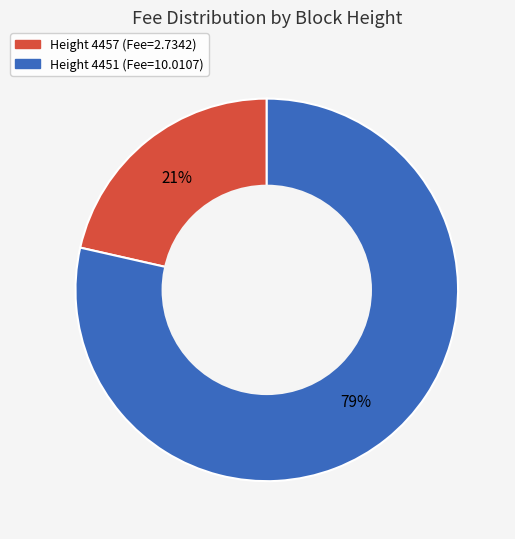

Does any single category account for the majority?

Yes